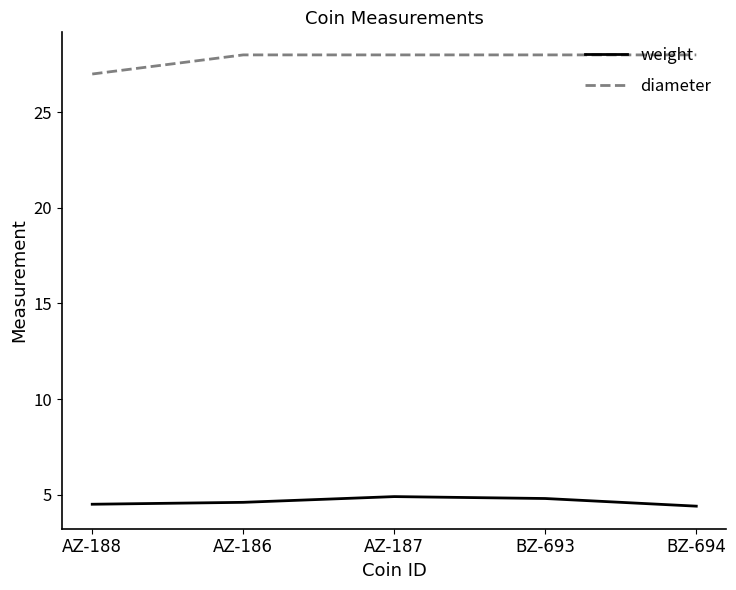

Which series has the largest total across all categories?

diameter